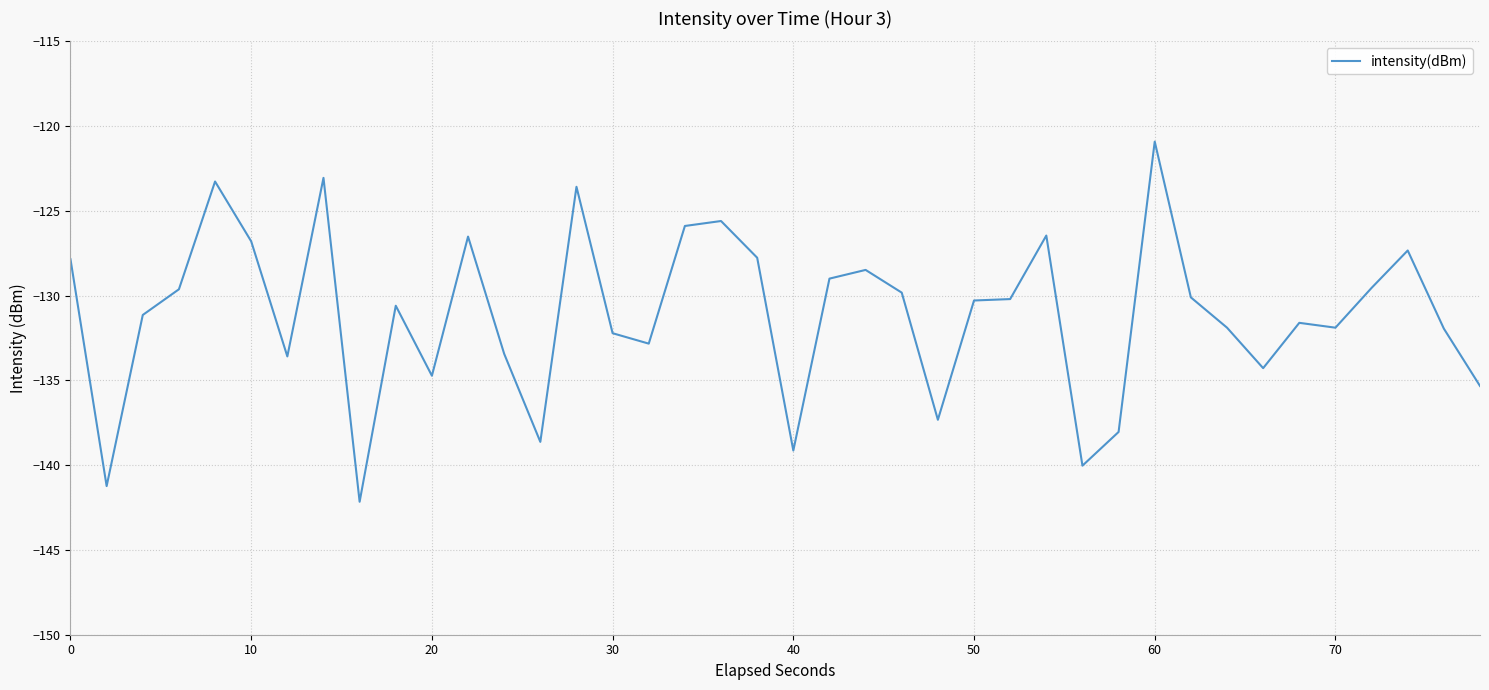

How many categories are shown in the chart?

40